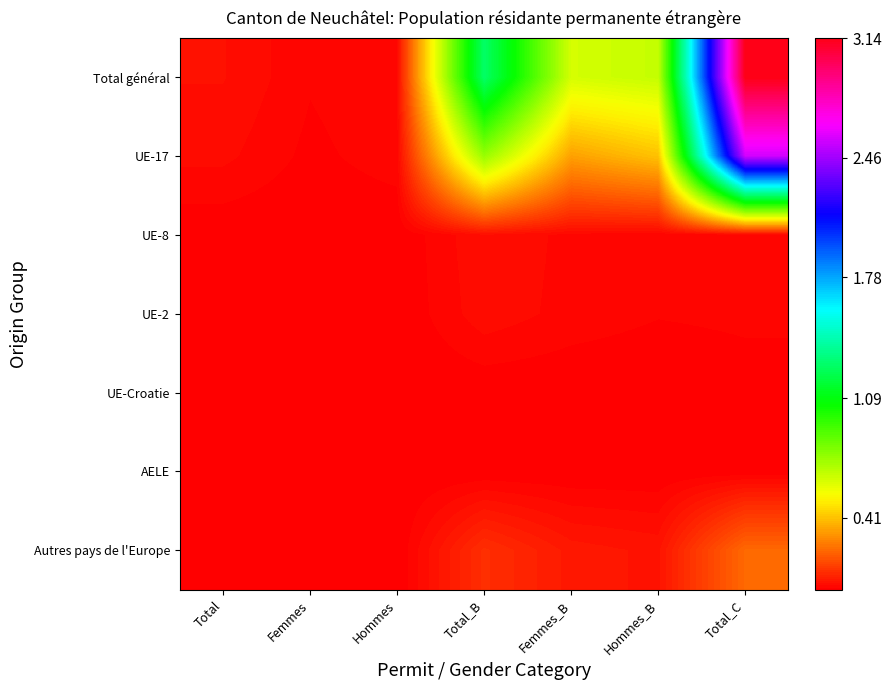

Which category has the lowest value across all series?

Total